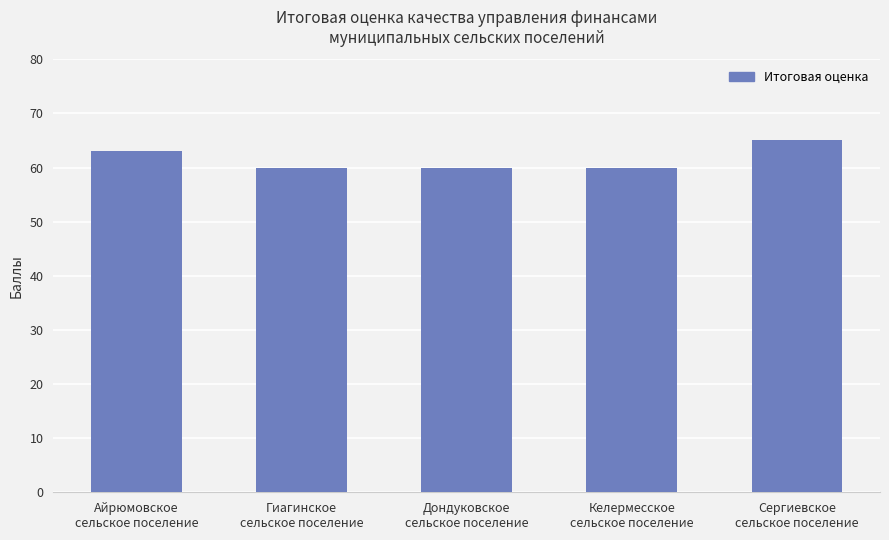

What is the smallest value displayed?

60